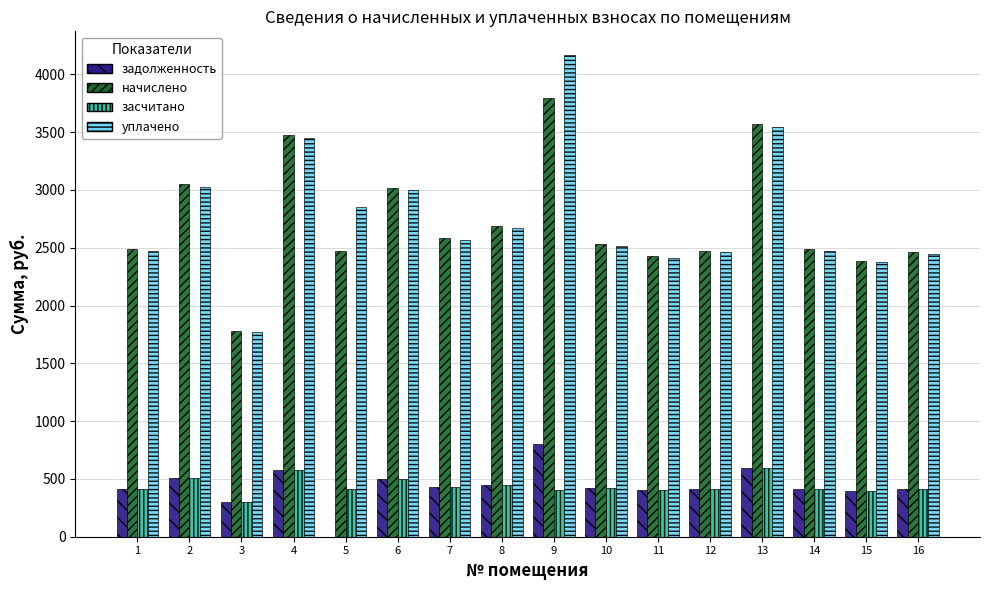

The value of уплачено at 2 is 1759.8. True or false?

False